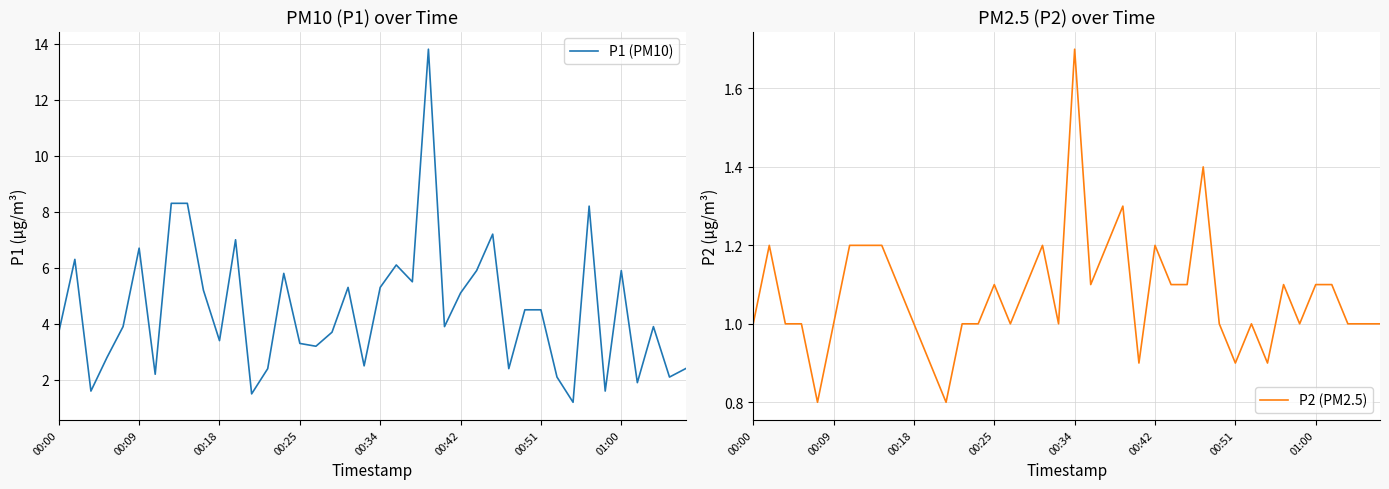

How many data points does each series have?

40